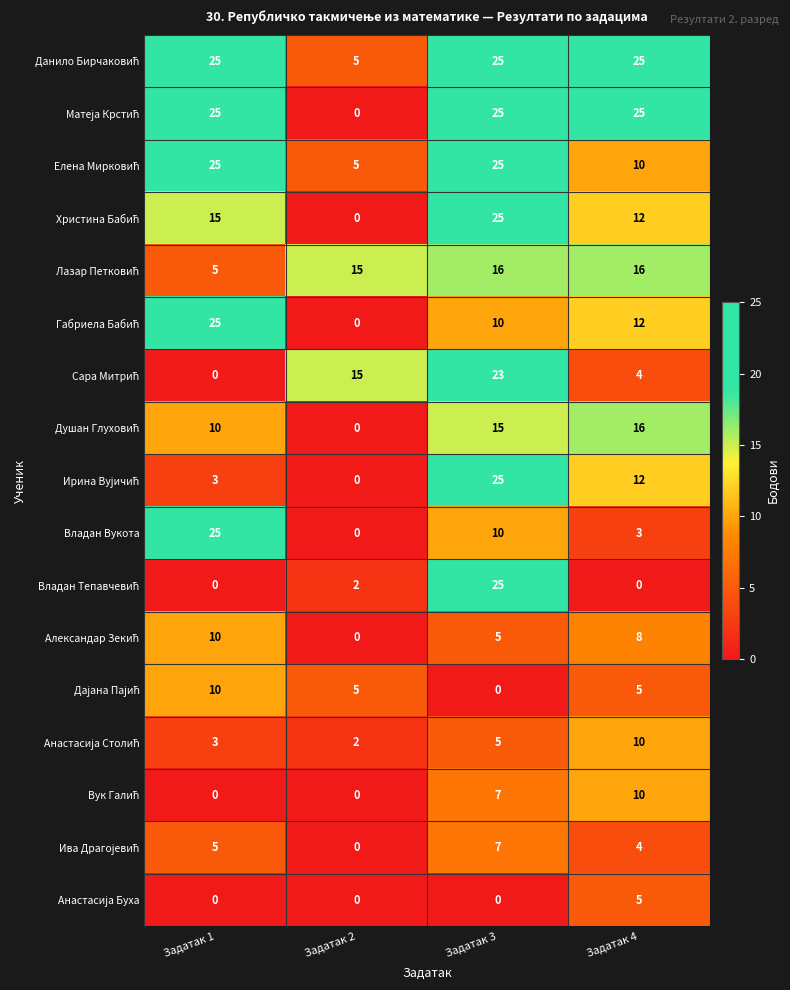

What is the total value across all series at Задатак 3?

248